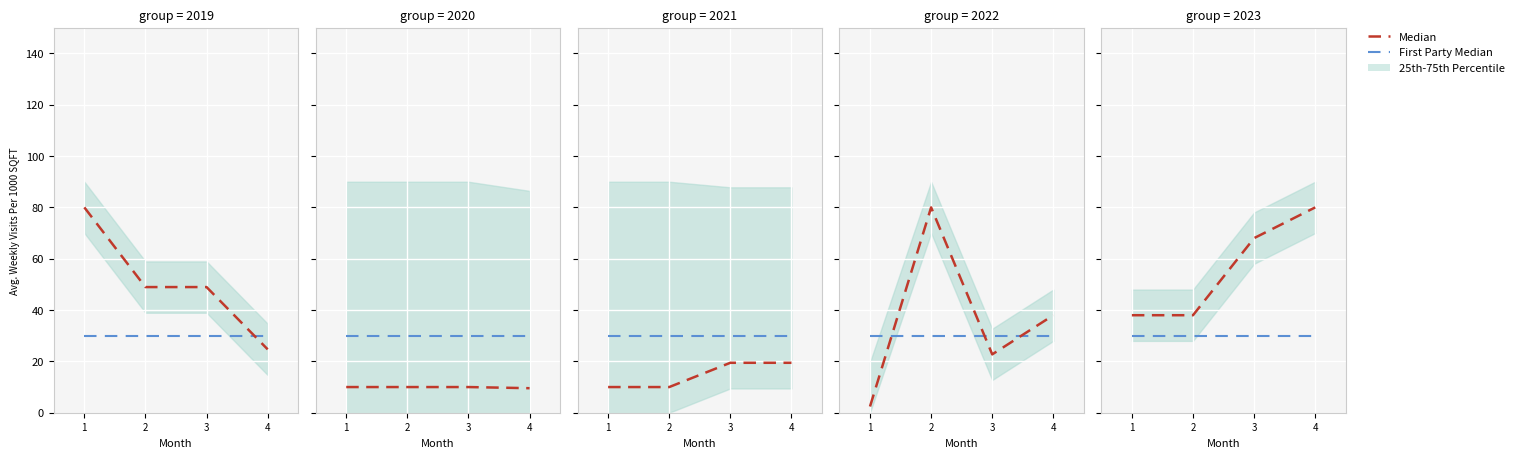

Which has a higher value, 1 or 4?

1